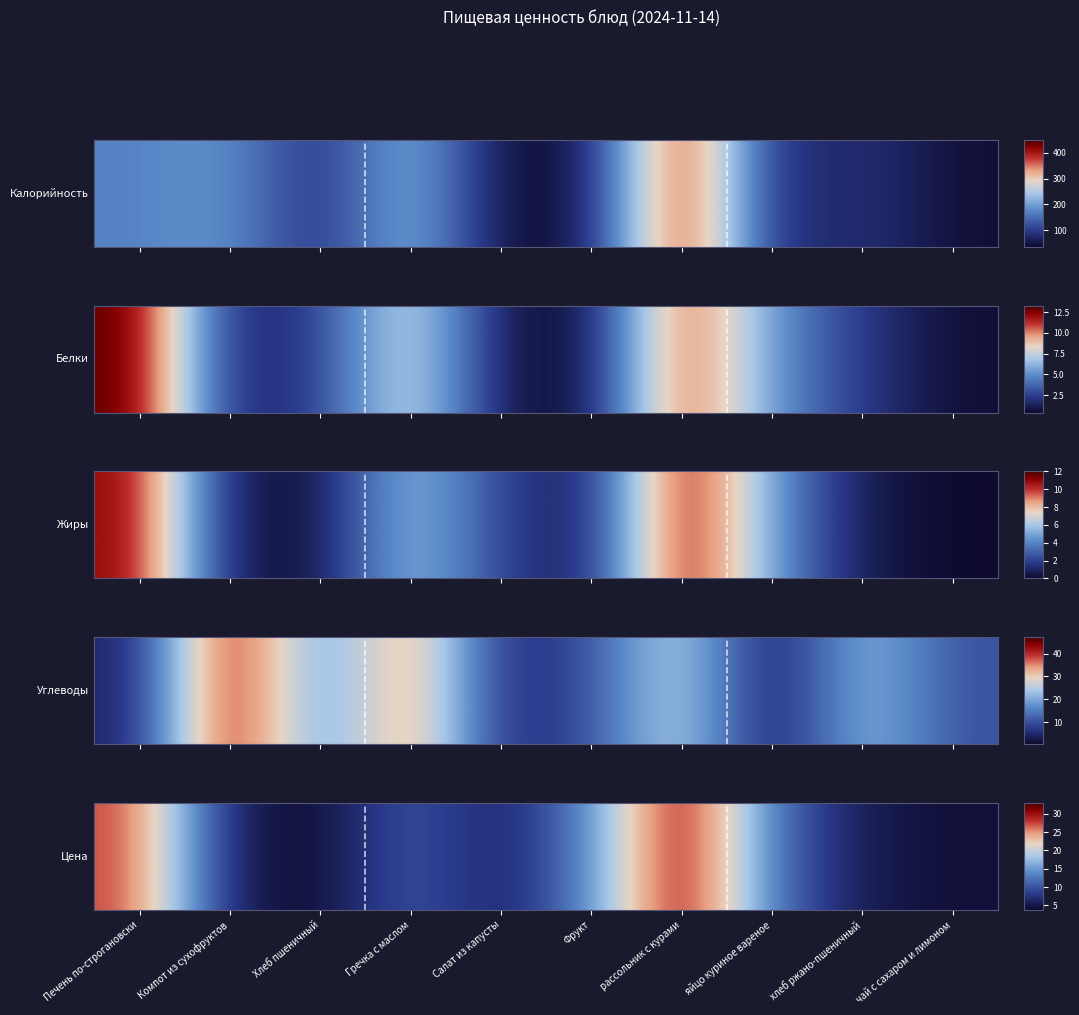

Approximately how many times larger is the value at яйцо куриное вареное compared to Фрукт?

0.9